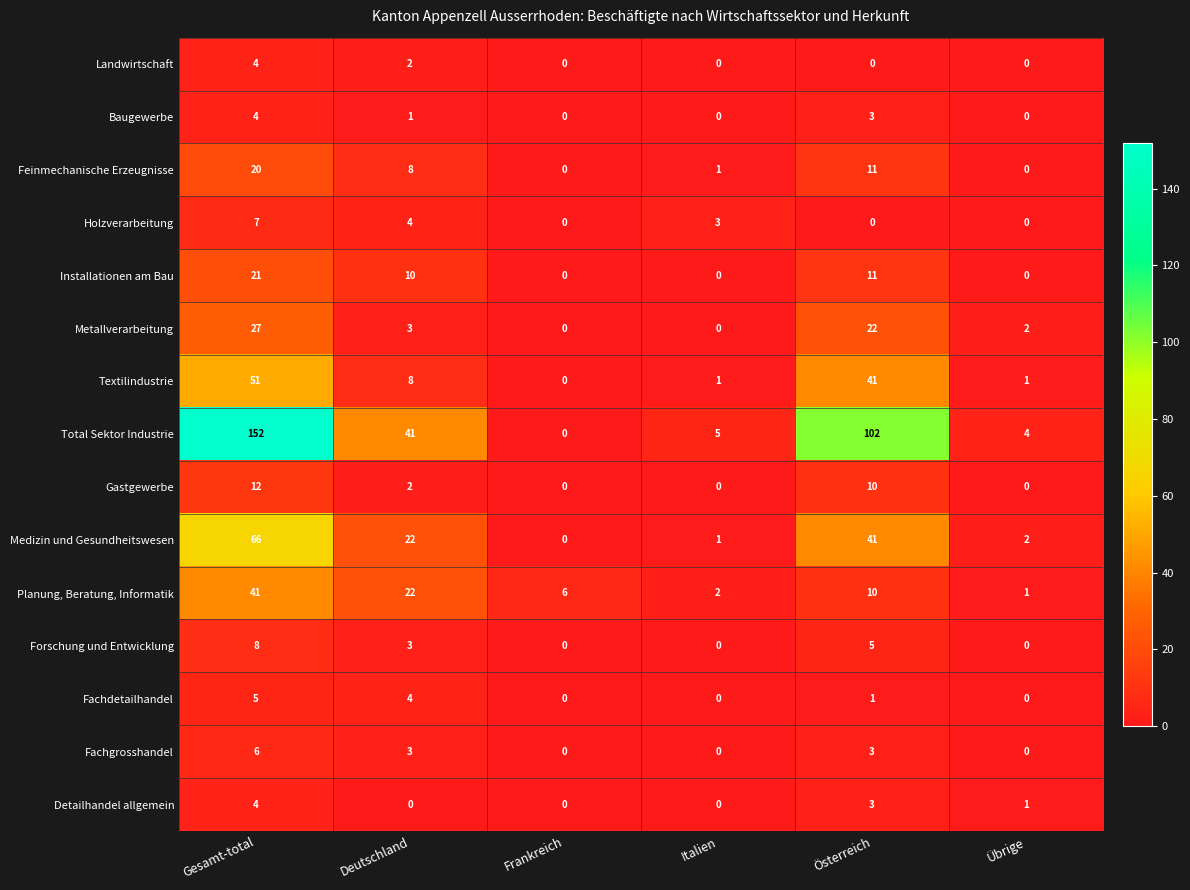

Where is Gastgewerbe nearest to the value 6?

Deutschland